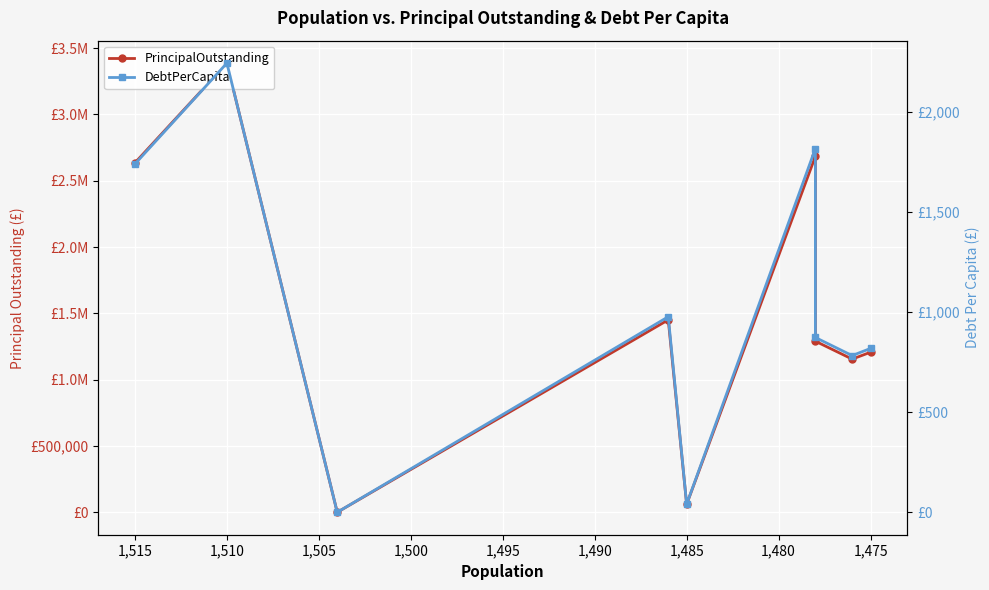

How many interior local peaks does the DebtPerCapita series have?

3